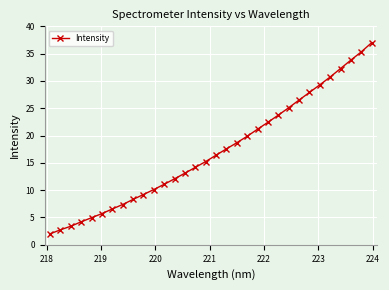

What is the value of the 32nd point from the left?

37.0